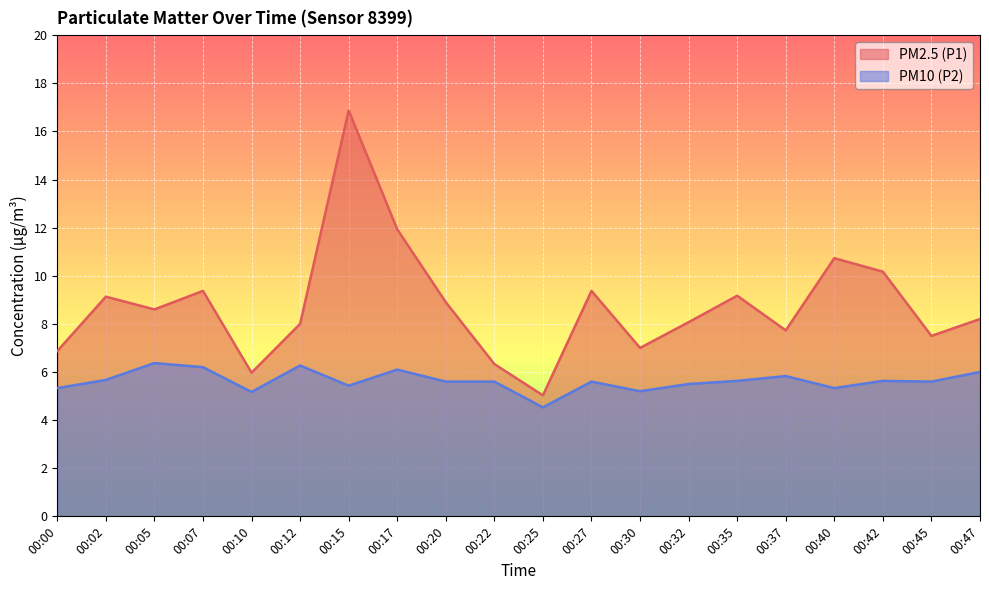

True or false: PM10 (P2) and PM2.5 (P1) cross at least once.

False